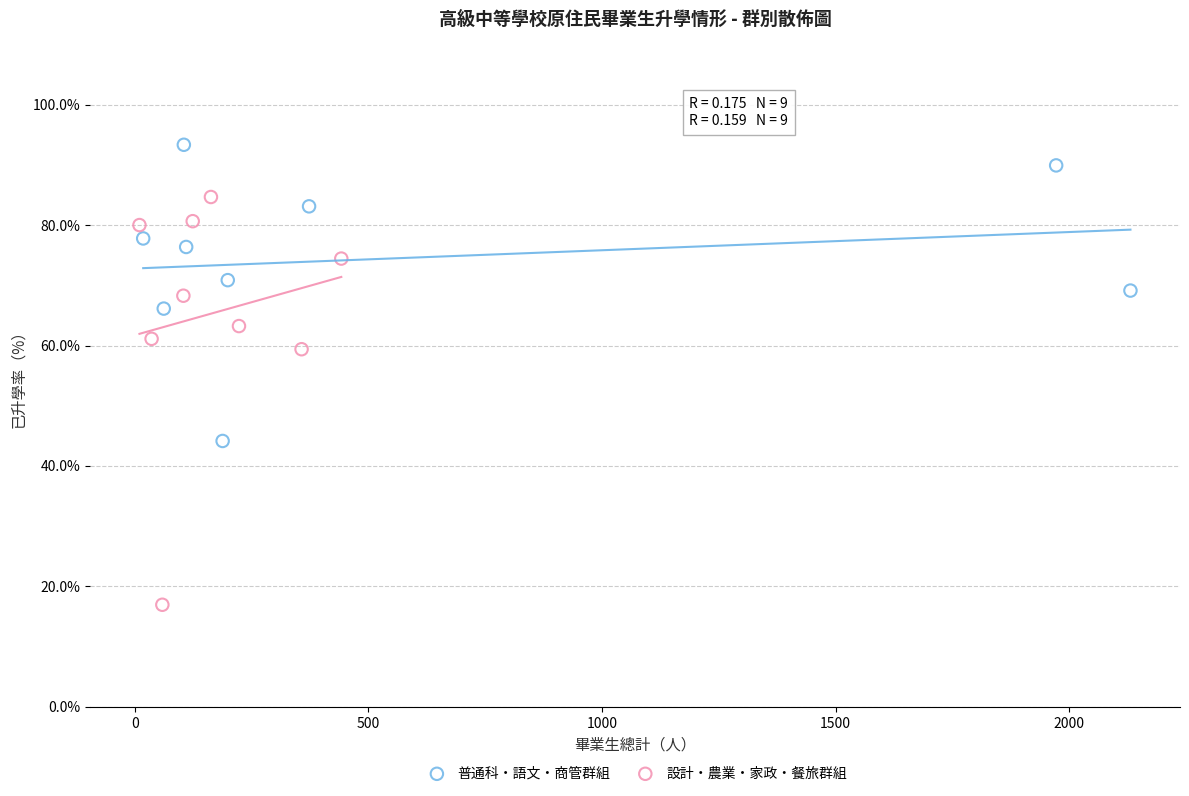

Which series has the widest spread of Y values?

設計・農業・家政・餐旅群組